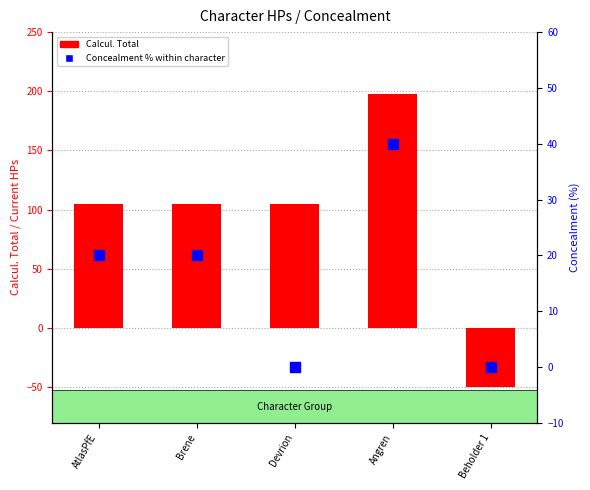

Which series has the largest total across all categories?

Calcul. Total